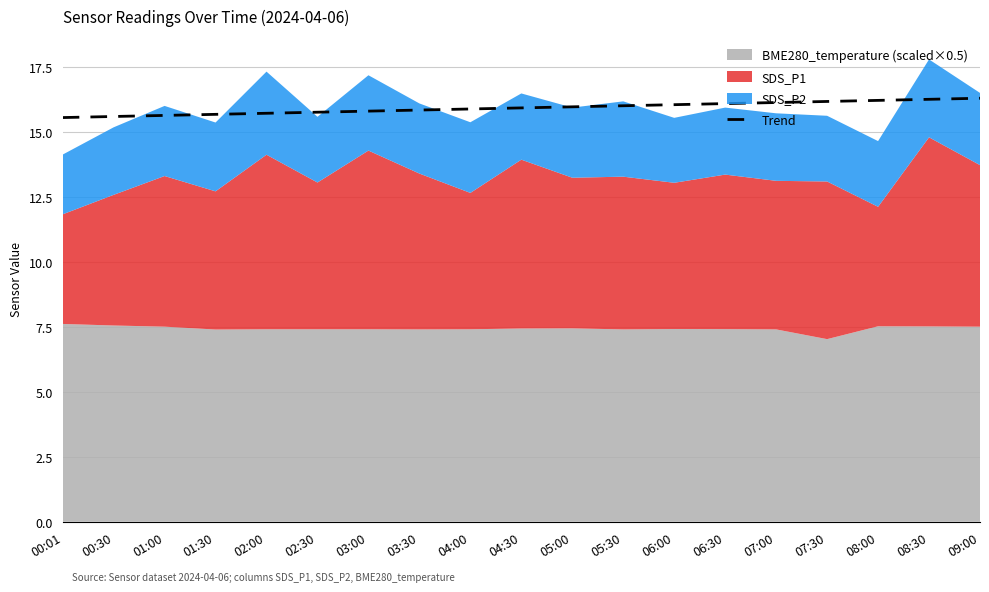

What is the greatest value displayed?

16.3